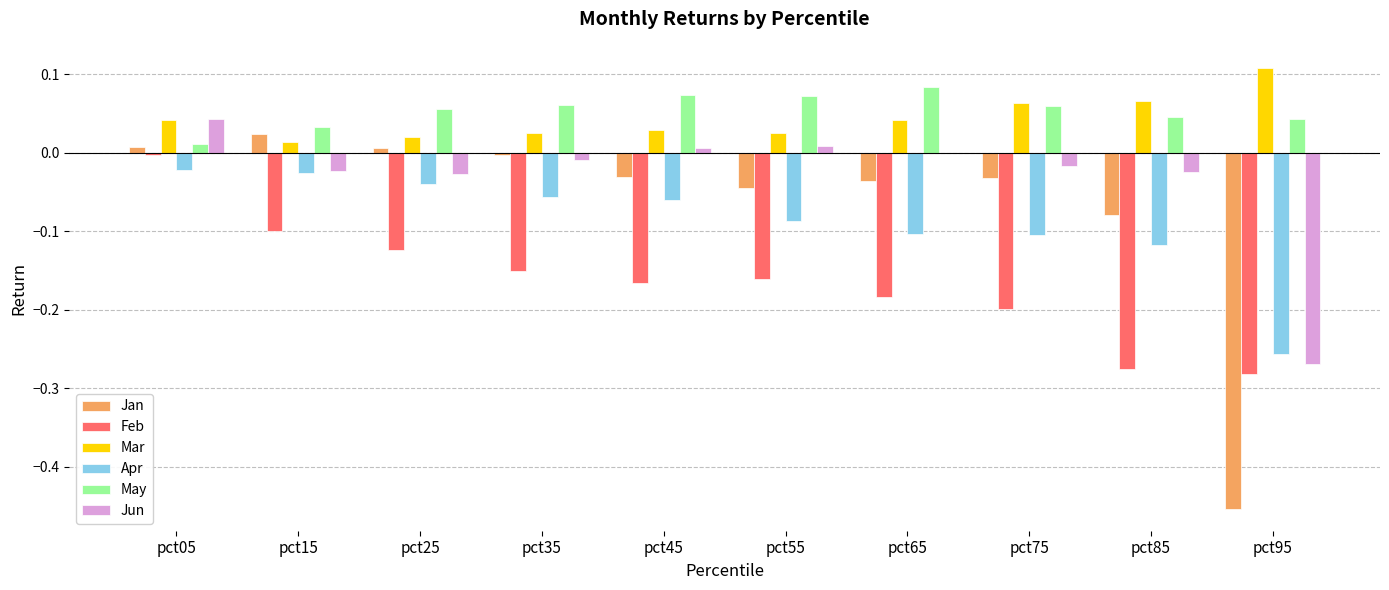

Which category has the highest value across all series?

pct95